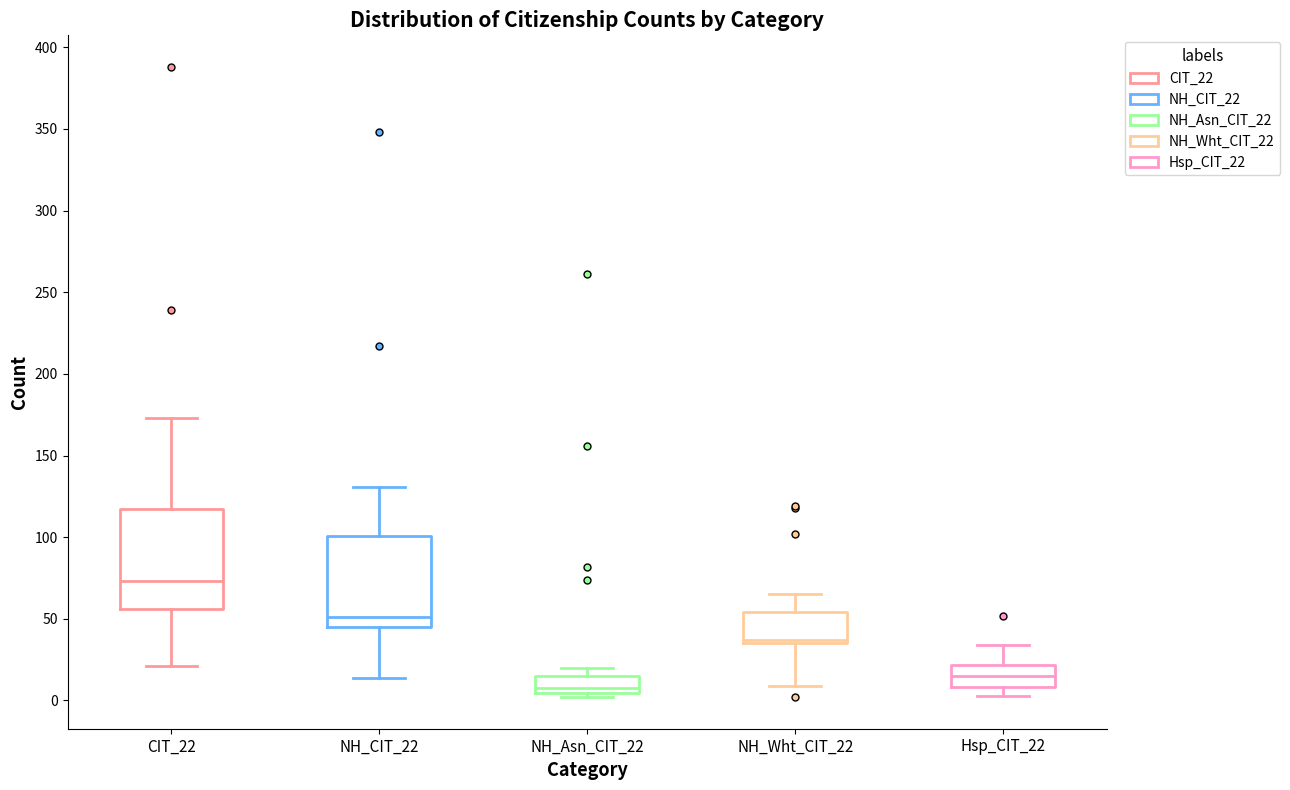

Reading left to right, read every box against the y-axis: the position of its median line, the range the box covers, and the ends of its whiskers. The values are not printed on the chart, so give them approximately, as read against the axis.

CIT_22: median 75, box 55 to 115, whiskers 20 to 175
NH_CIT_22: median 50, box 45 to 100, whiskers 15 to 130
NH_Asn_CIT_22: median 10, box 5 to 15, whiskers 0 to 20
NH_Wht_CIT_22: median 35 (just above the box's lower edge), box 35 to 55, whiskers 10 to 65
Hsp_CIT_22: median 15, box 10 to 20, whiskers 5 to 35